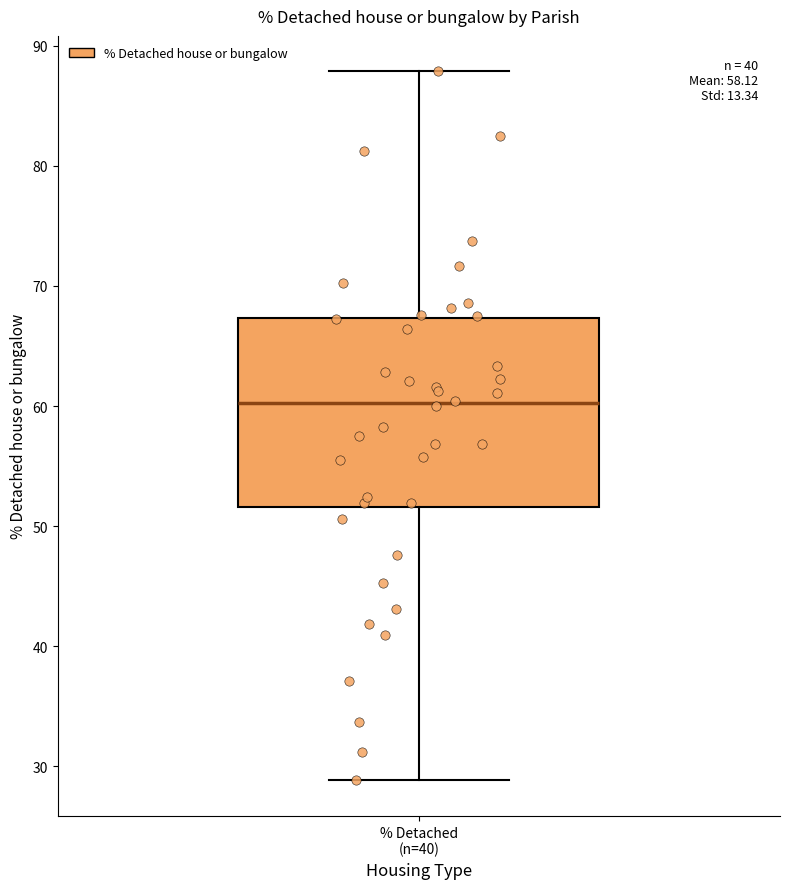

Where is the upper edge of the box for % Detached (n=40) on the y-axis? The values are not printed on the chart, so give them approximately, as read against the axis.

67